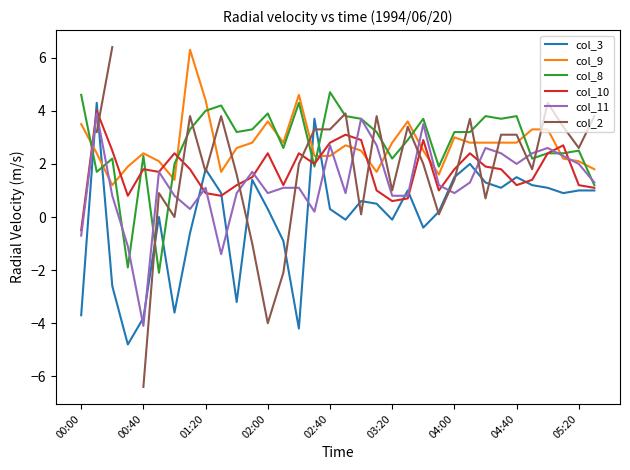

Is the value of col_3 at 04:00 greater than the value of col_9 at 04:00?

No